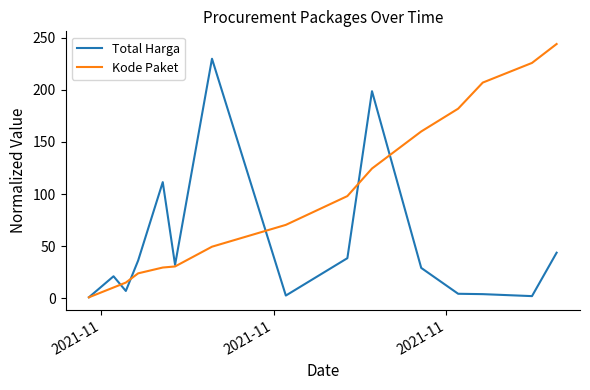

Rank the series by their average value, from lowest to highest.

Total Harga, Kode Paket